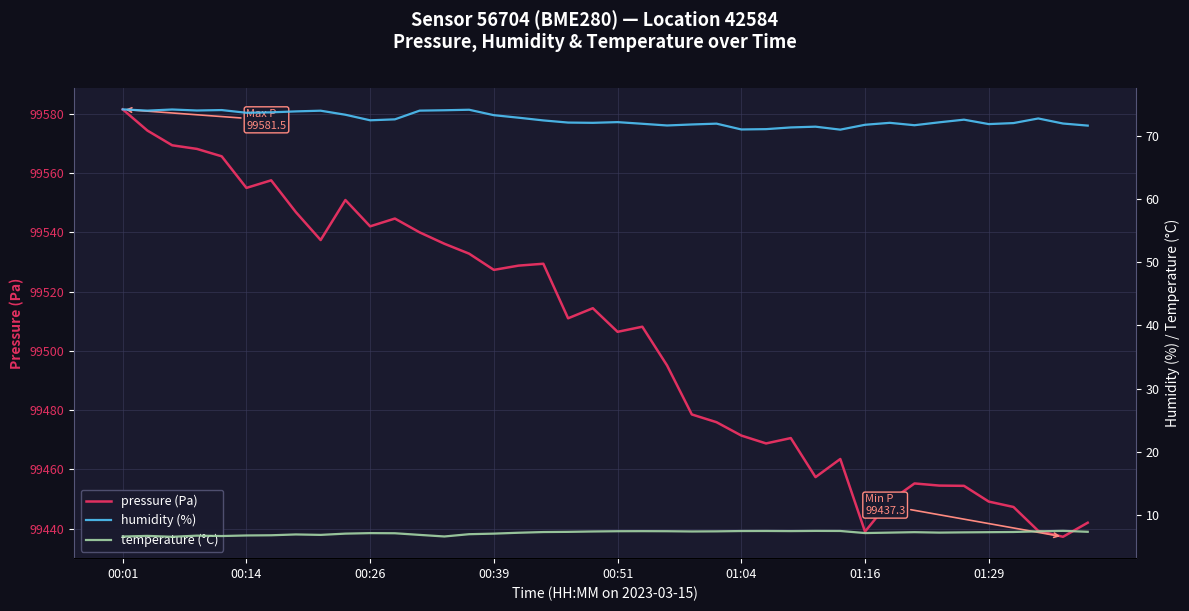

Is the value of humidity (%) at 00:01 greater than the value of pressure (Pa) at 14?

No